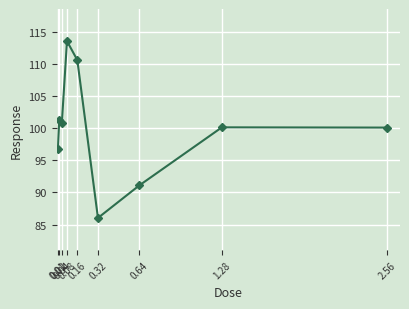

Reading left to right, list all the values displayed in this chart.

96.8	101.2	100.8	113.6	110.6	86.0	91.1	100.1	100.1